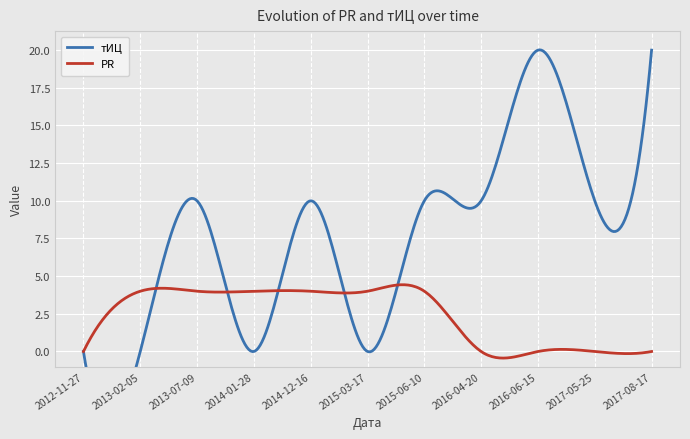

Where is PR nearest to the value 2?

2012-11-27